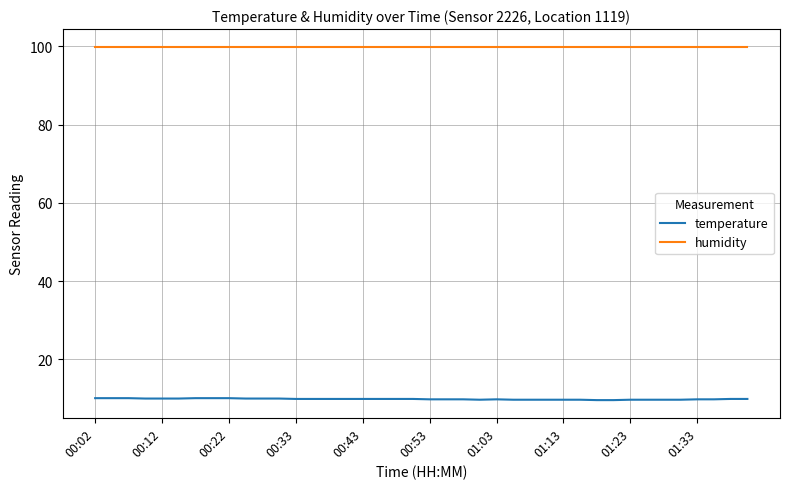

Which series has the largest range (max minus min)?

temperature